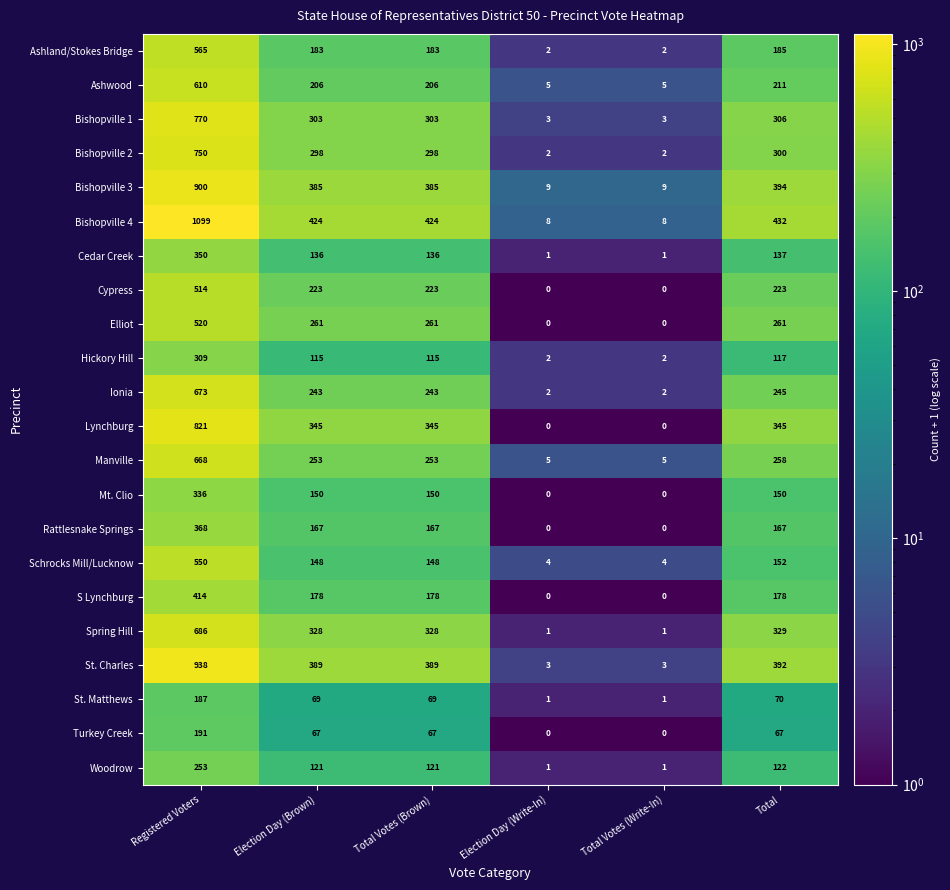

Rank the series by their maximum value, from lowest to highest.

St. Matthews, Turkey Creek, Woodrow, Hickory Hill, Mt. Clio, Cedar Creek, Rattlesnake Springs, S Lynchburg, Cypress, Elliot, Schrocks Mill/Lucknow, Ashland/Stokes Bridge, Ashwood, Manville, Ionia, Spring Hill, Bishopville 2, Bishopville 1, Lynchburg, Bishopville 3, St. Charles, Bishopville 4